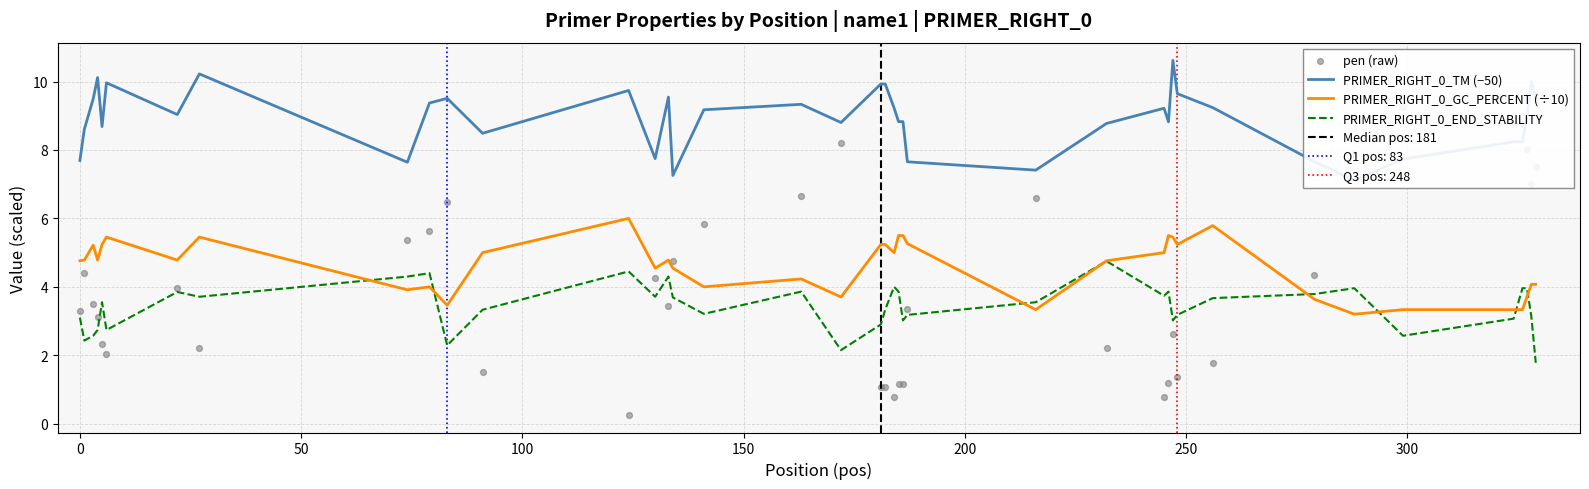

Which series has the largest total across all categories?

PRIMER_RIGHT_0_TM (−50)